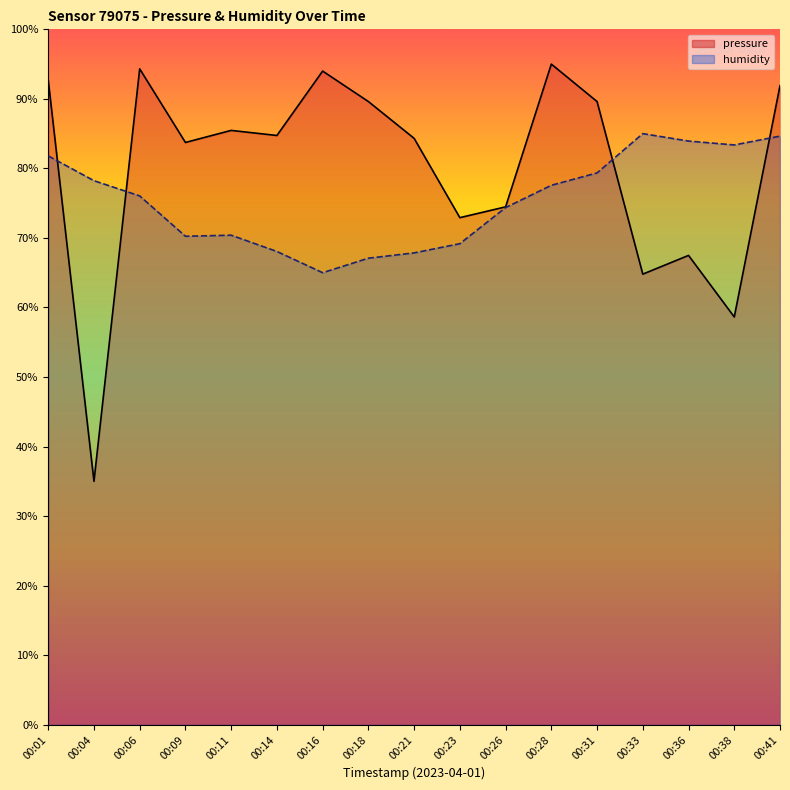

List the series in order of their overall mean, lowest first.

humidity, pressure